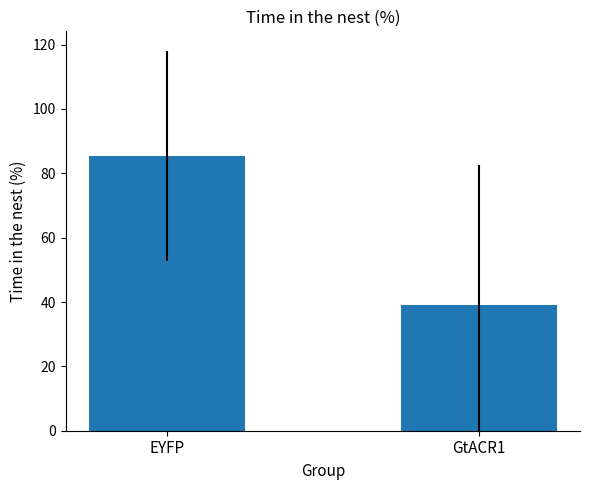

Reading left to right, extract all data points from this chart.

85.4	39.2